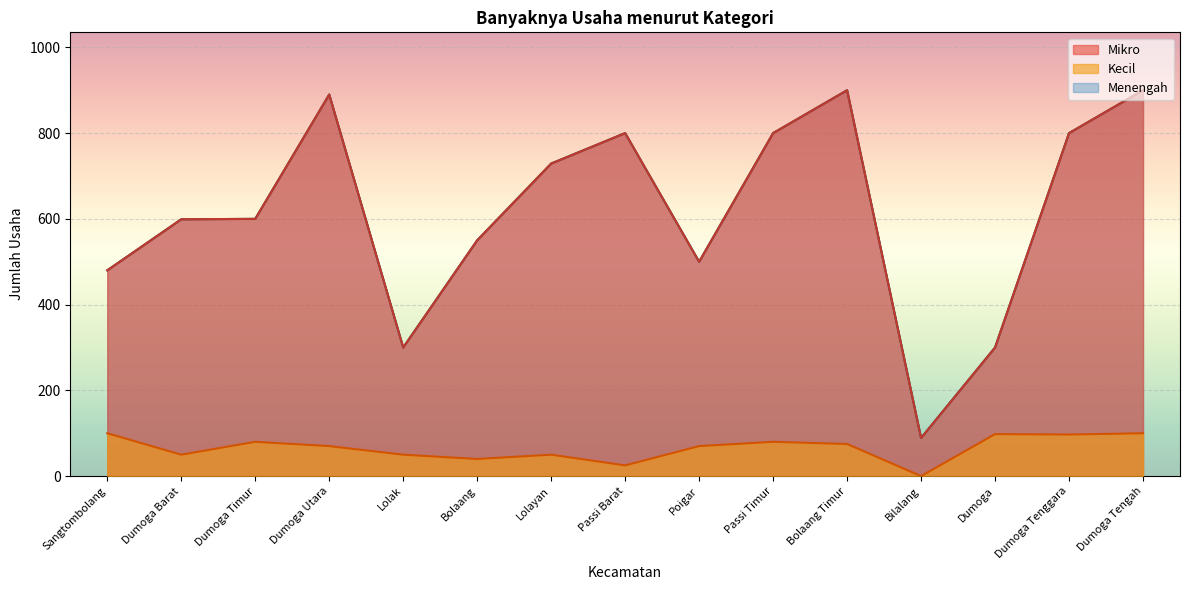

Reading left to right, extract all data points from this chart.

Mikro: 480	599	600	890	300	550	729	800	500	800	900	89	300	800	900
Kecil: 100	50	80	70	50	40	50	25	70	80	75	0	98	97	100
Menengah: 480	599	600	890	300	550	729	800	500	800	900	89	300	800	900